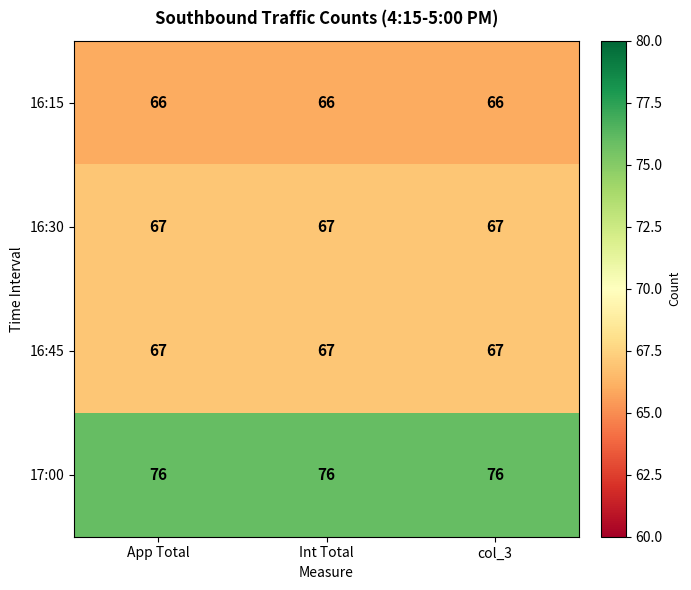

What is the maximum value shown in the chart?

76